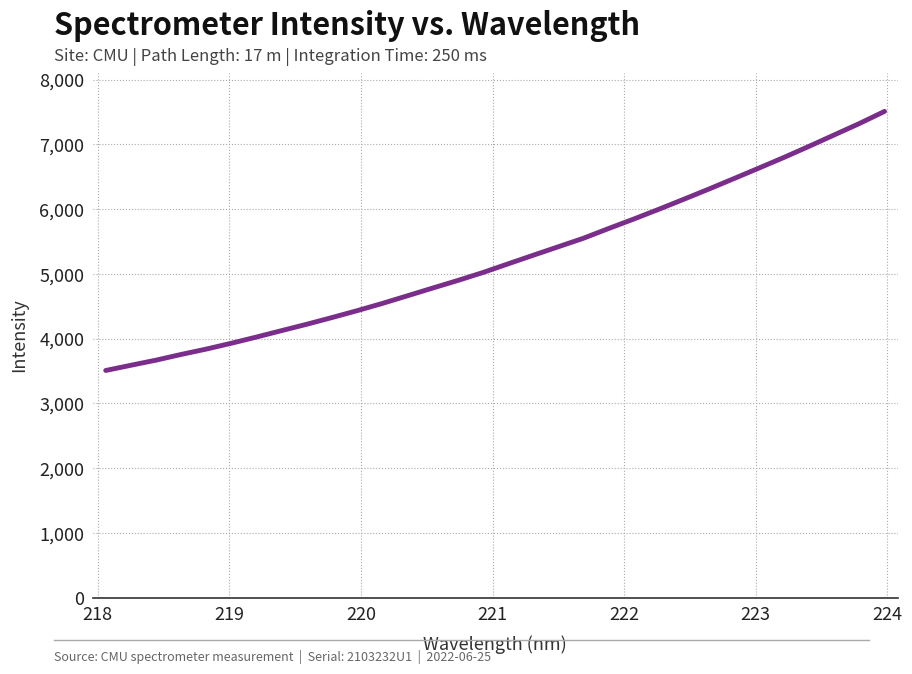

What is the maximum value shown in the chart?

7508.0